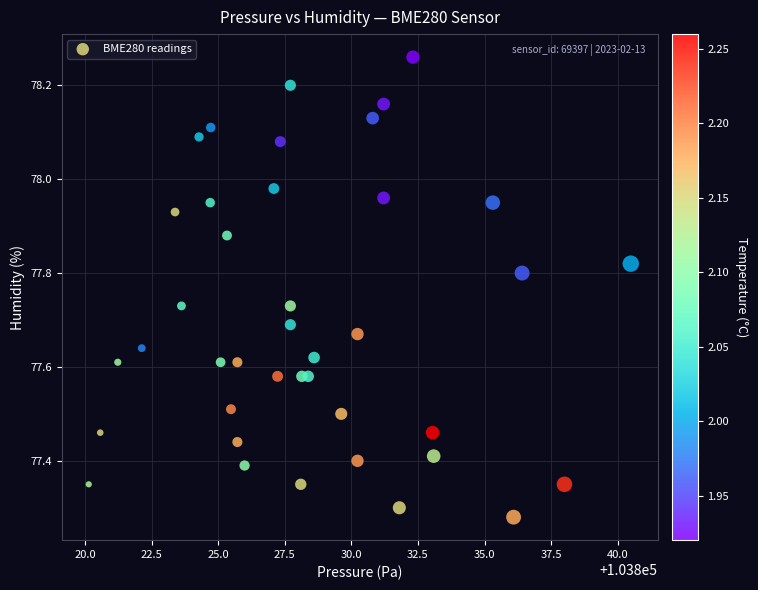

What is the range of Y values (max minus min)?

1.0